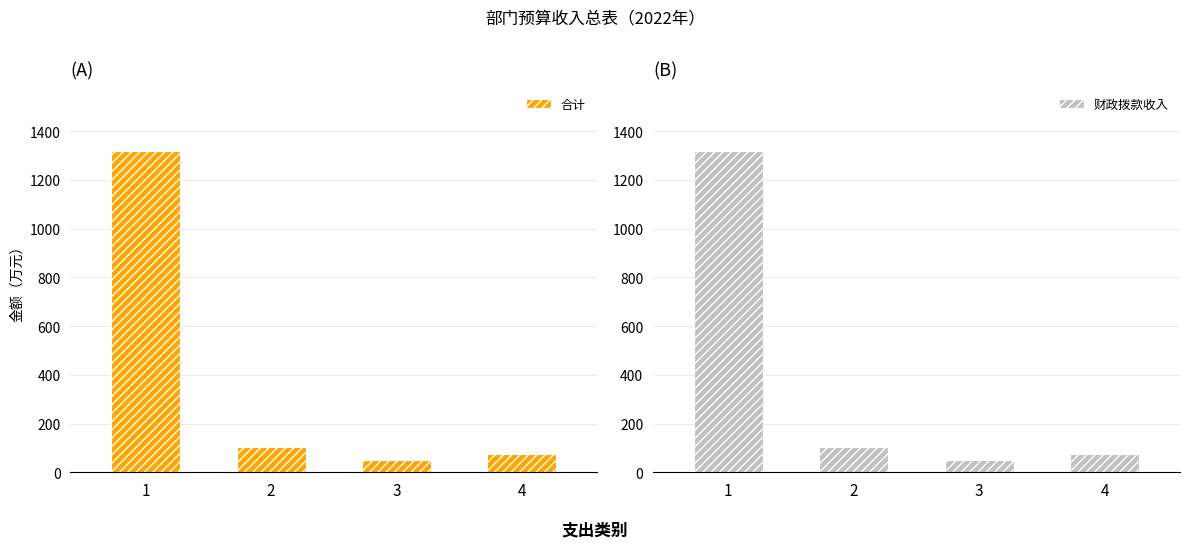

Which has a higher value, 3 or 2?

2